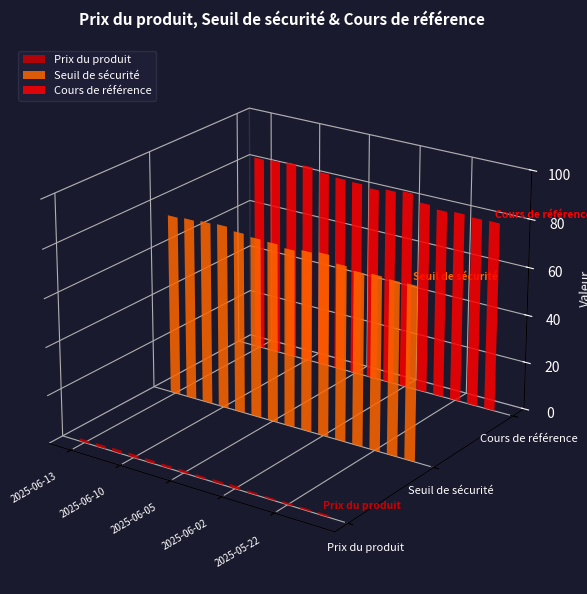

What is the label of the 1st bar from the left?

2025-06-13